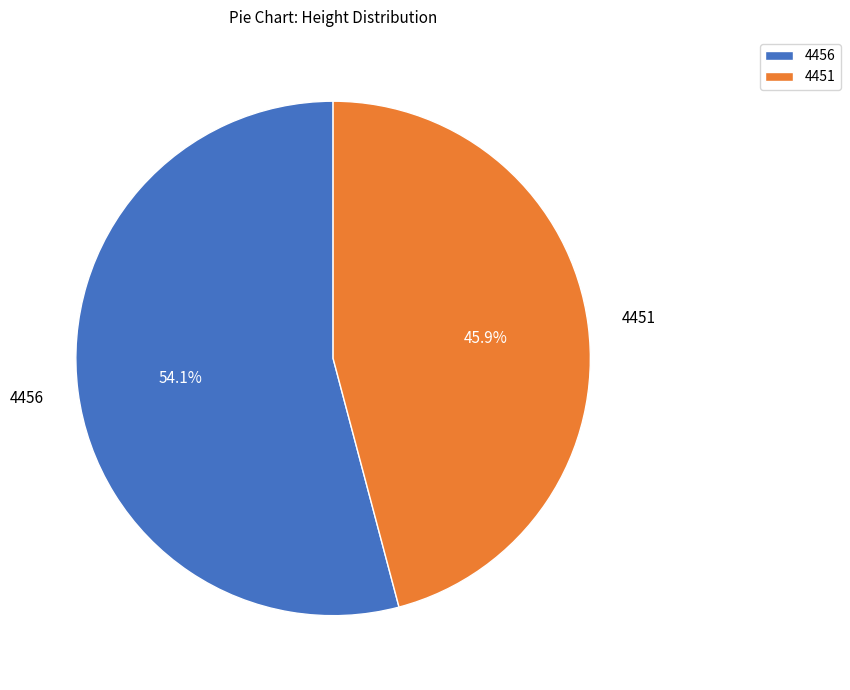

Which slice is the smallest?

4451